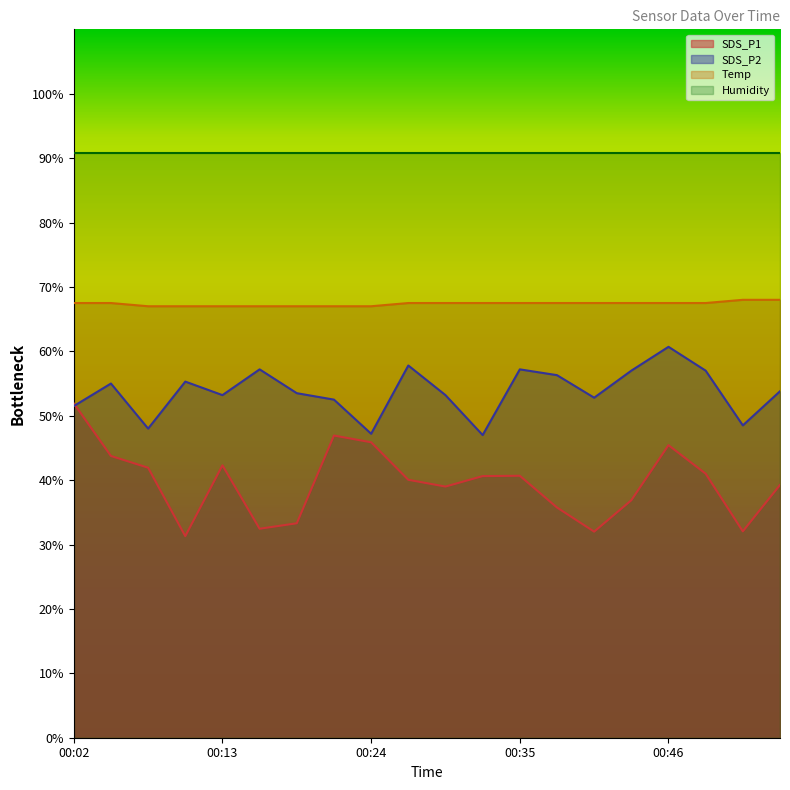

What are all the series names shown in the legend?

SDS_P1, SDS_P2, Temp, Humidity